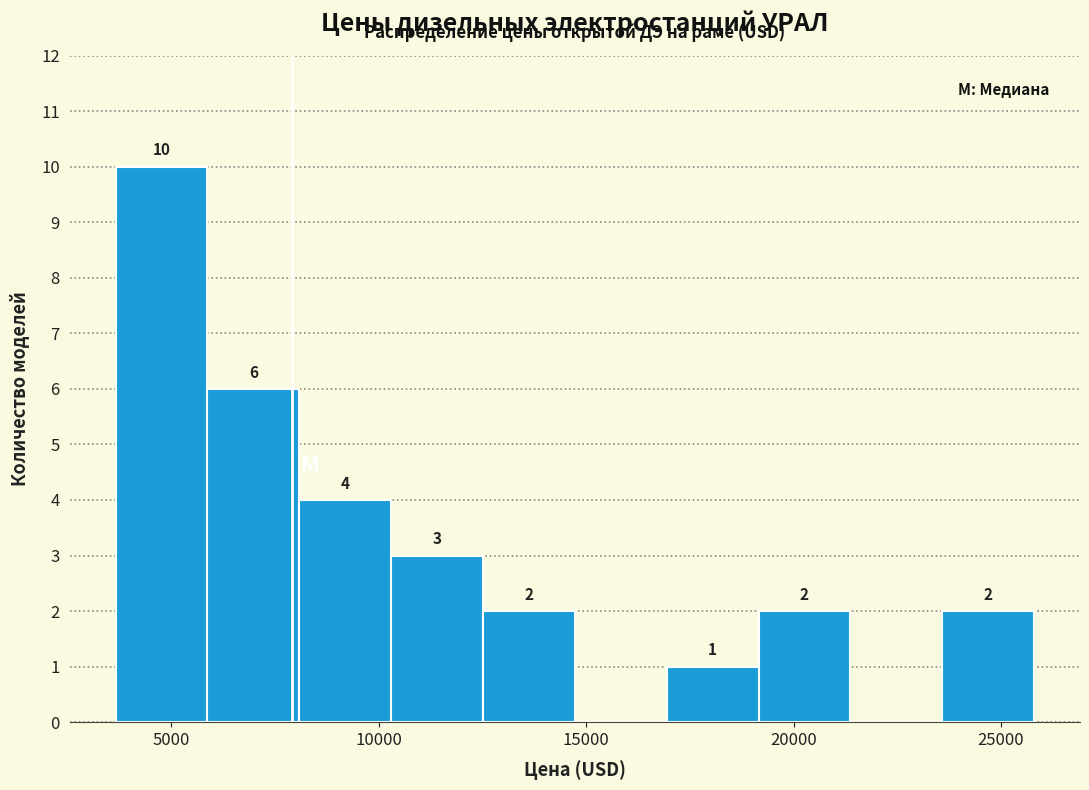

Over which range of the x-axis is the bar tallest?

3500 to 6000